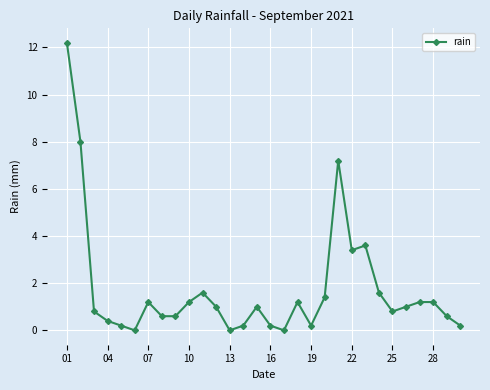

What is the maximum value shown in the chart?

12.2